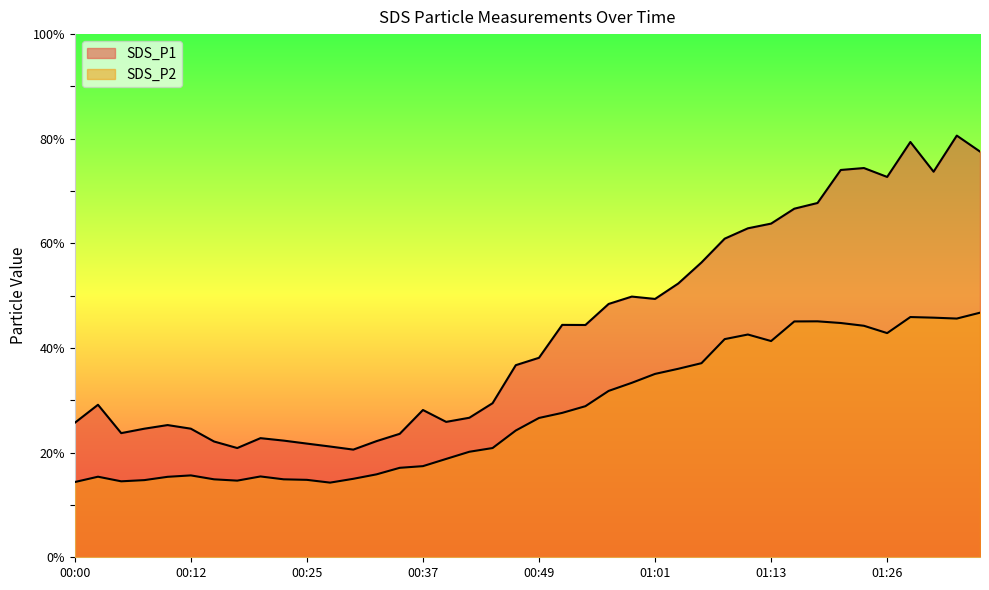

Does the chart display data point markers on the line(s)?

No